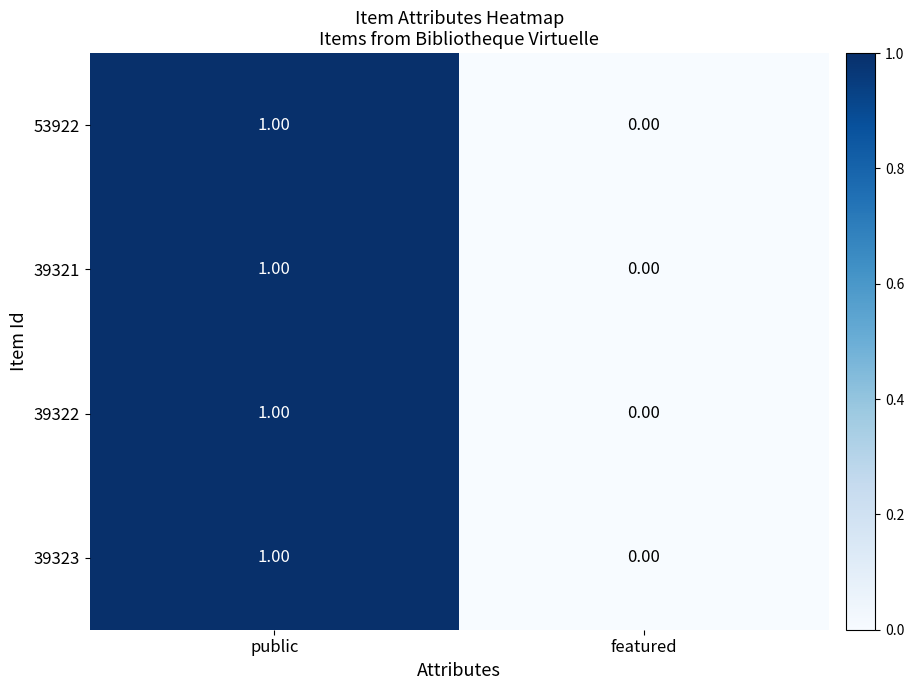

Which label corresponds to the smallest value in the chart?

featured